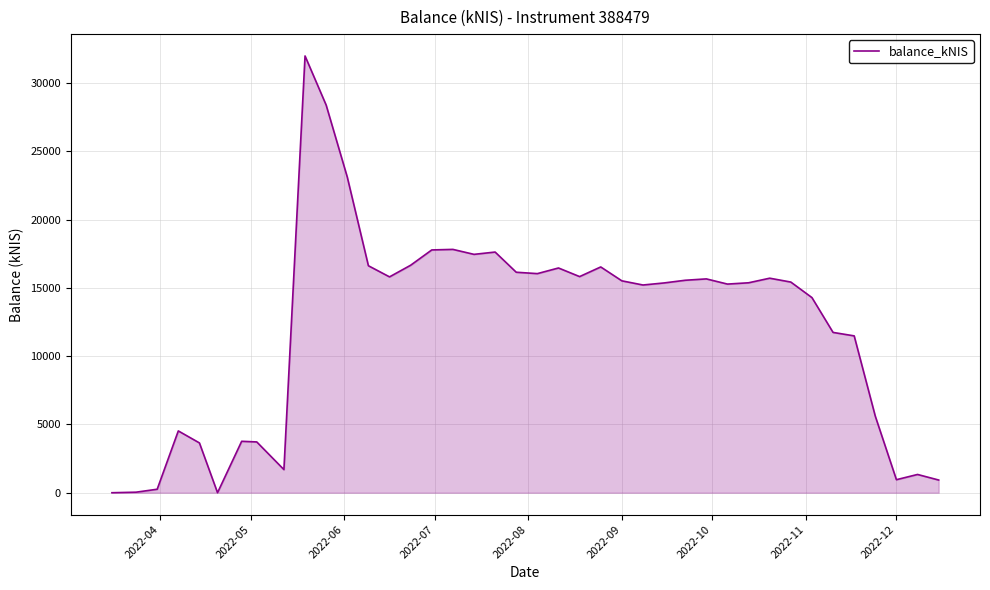

How many values are below 15428?

20